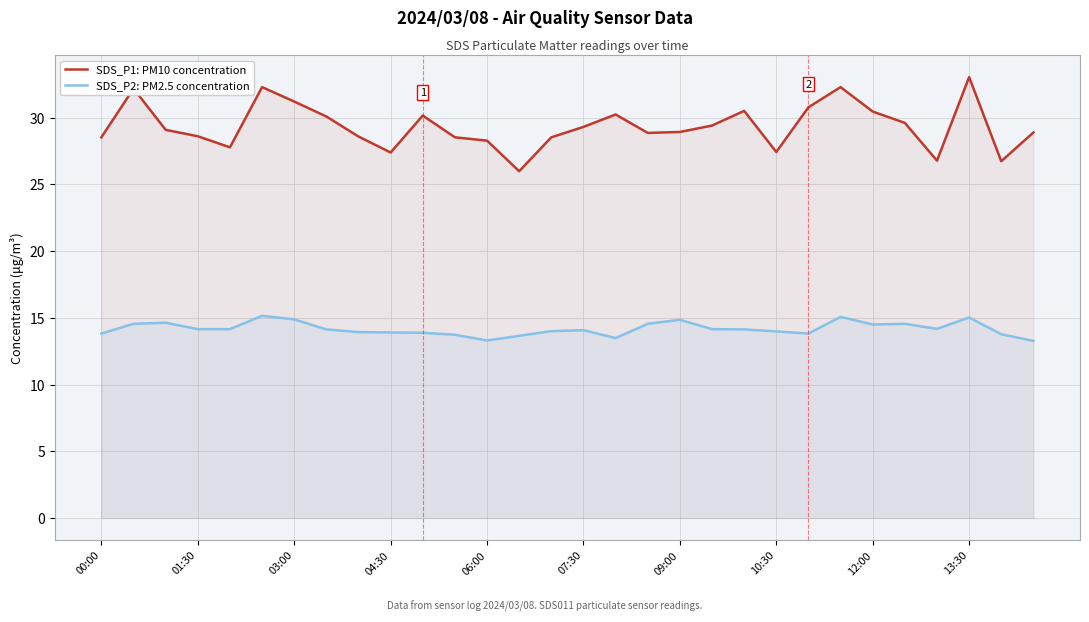

True or false: SDS_P2: PM2.5 concentration and SDS_P1: PM10 concentration intersect in this chart.

False